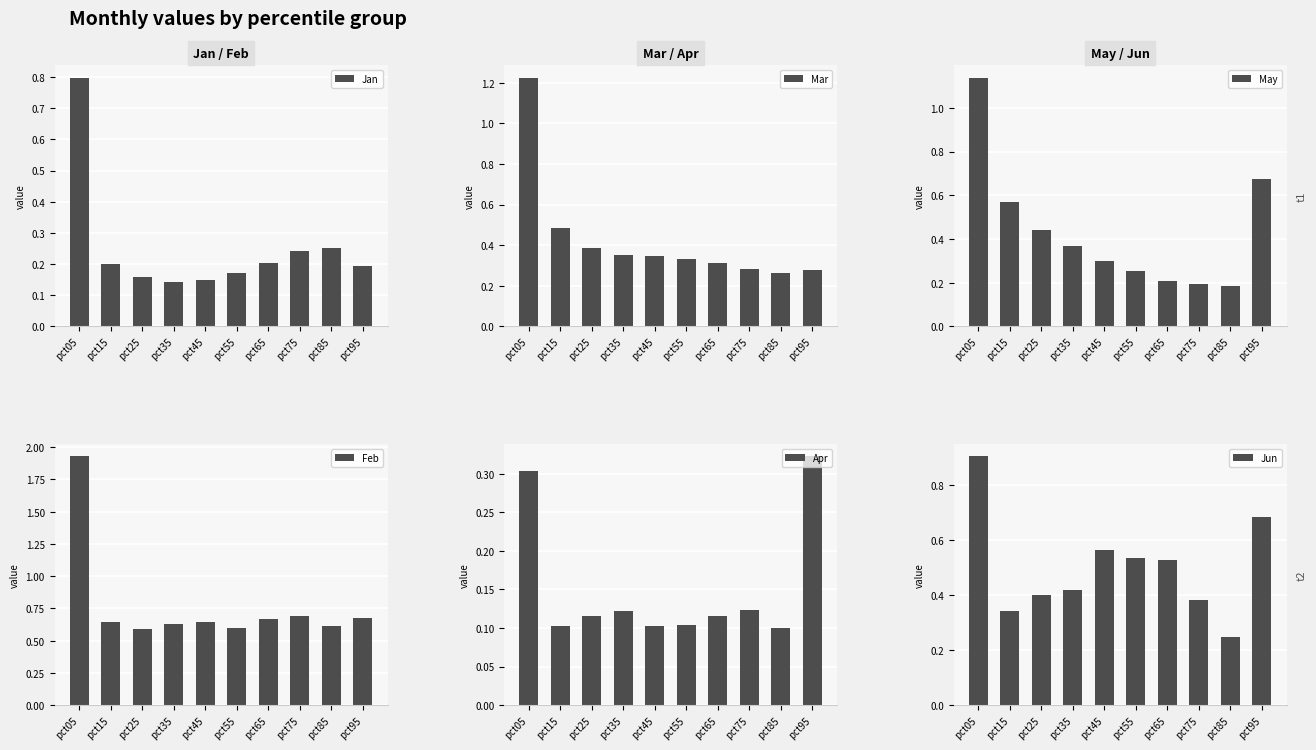

At which label does Jan reach its minimum?

pct35